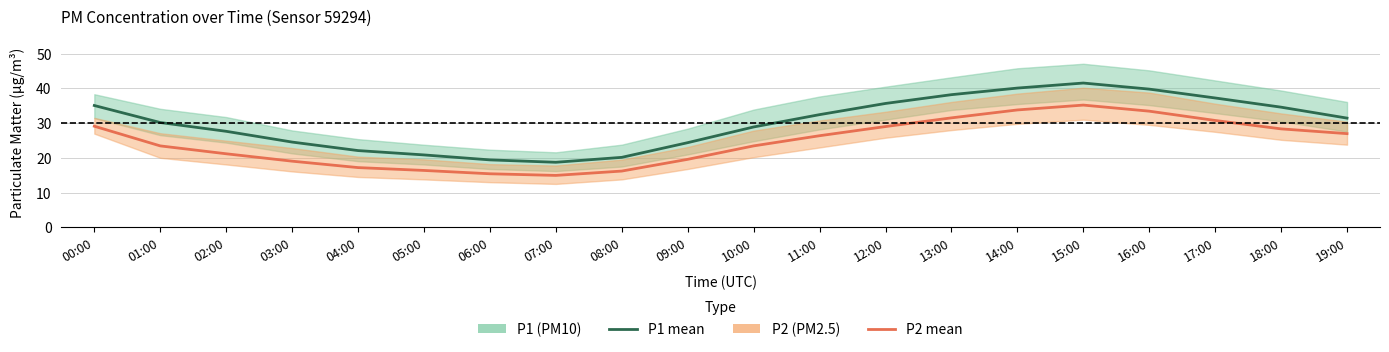

What is the difference between the P2 (PM2.5) values at 14:00 and 02:00?

12.6